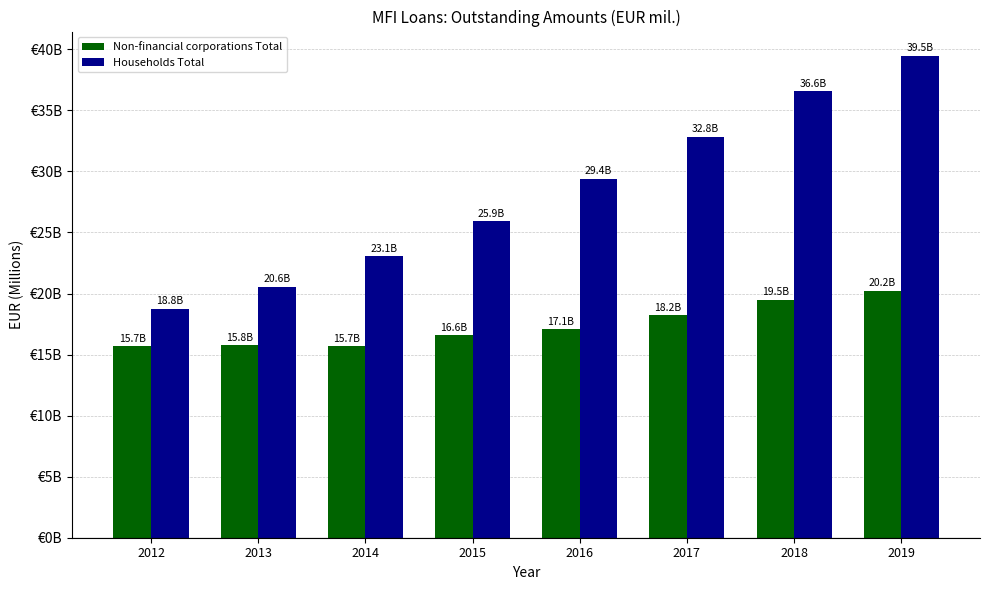

What is the sum of all Non-financial corporations Total values?

138759